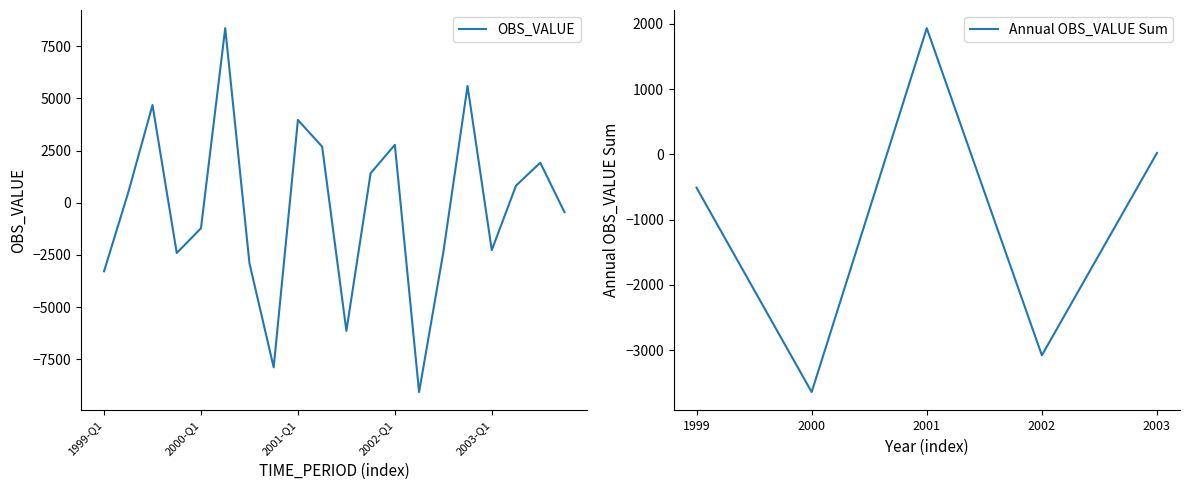

Is it true that the value at 2002-Q2 is -9074.1?

True